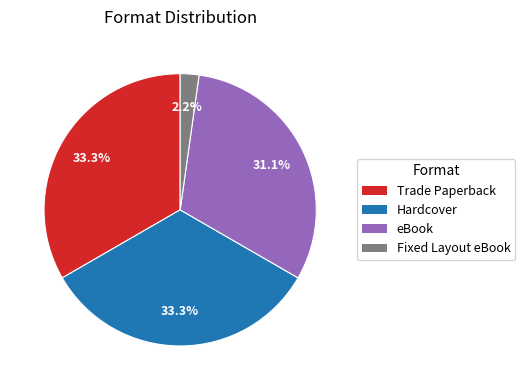

How many slices are in this pie chart?

4